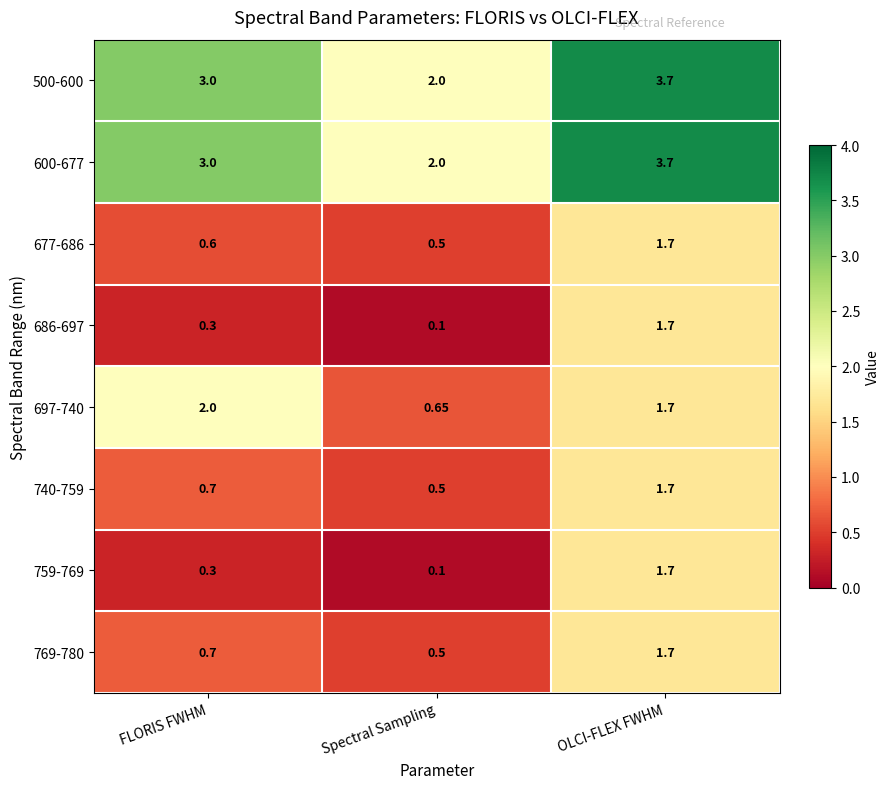

Which label corresponds to the largest value in the chart?

OLCI-FLEX FWHM